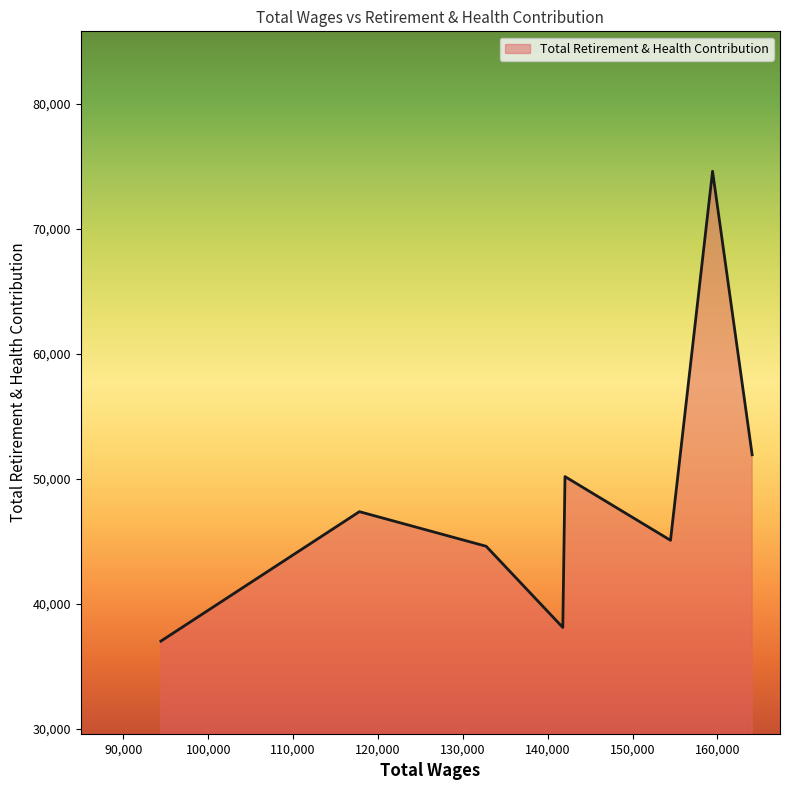

What is the sum of all values?

388822